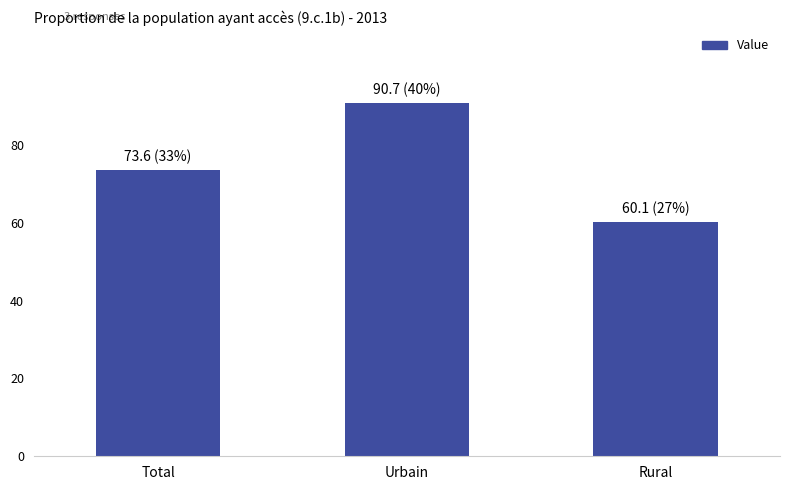

At which category does the chart reach its minimum across all series?

Rural